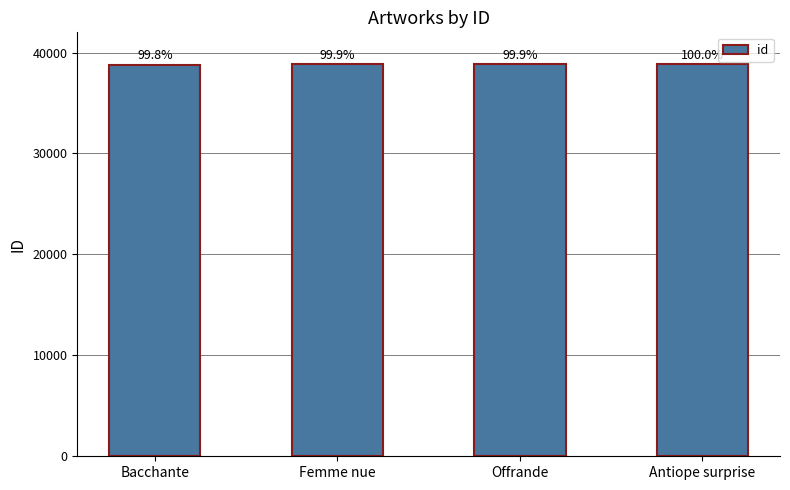

What is the minimum value shown in the chart?

38813